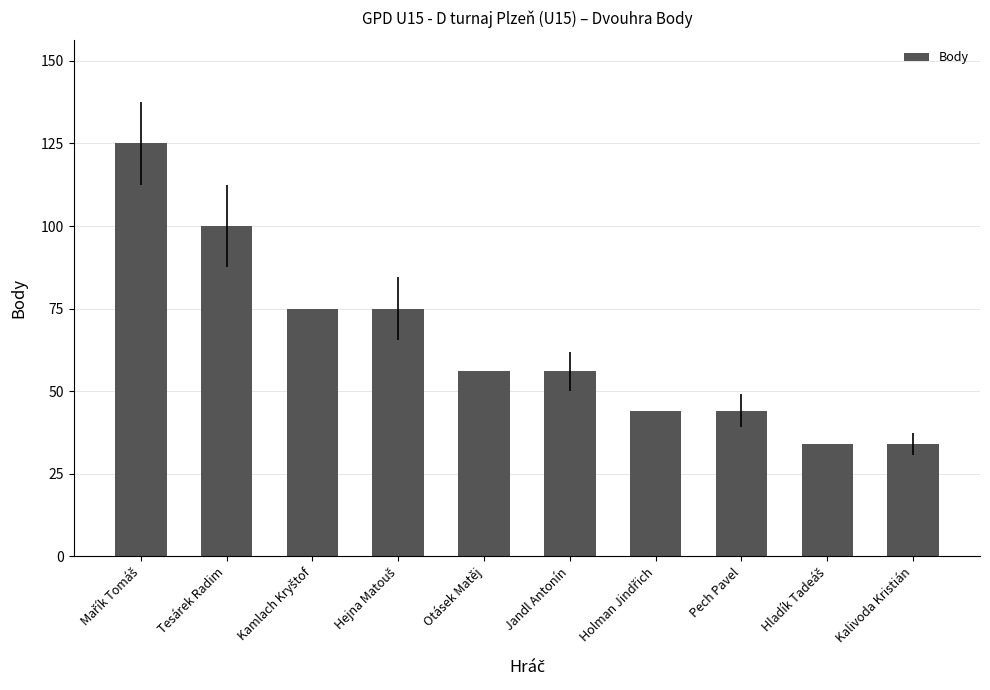

Reading left to right, what are all the values shown in this chart?

125	100	75	75	56	56	44	44	34	34